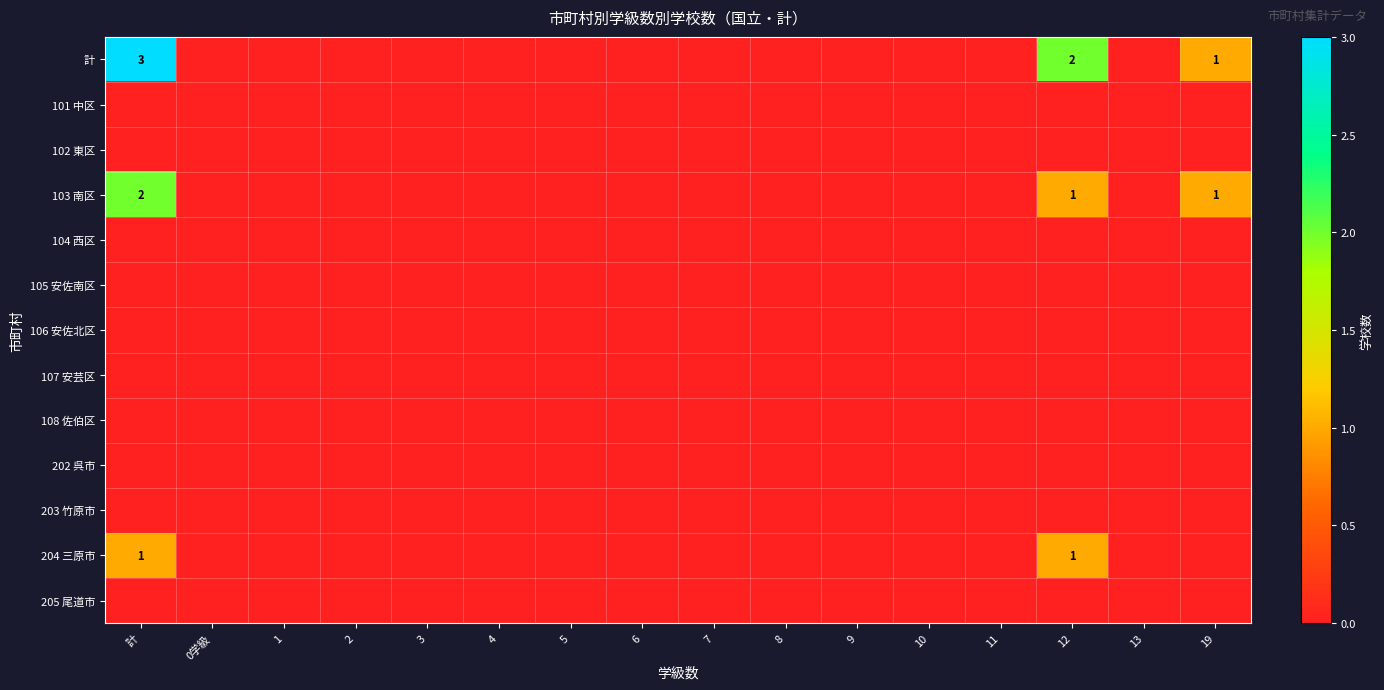

Count the number of categories in the chart.

16